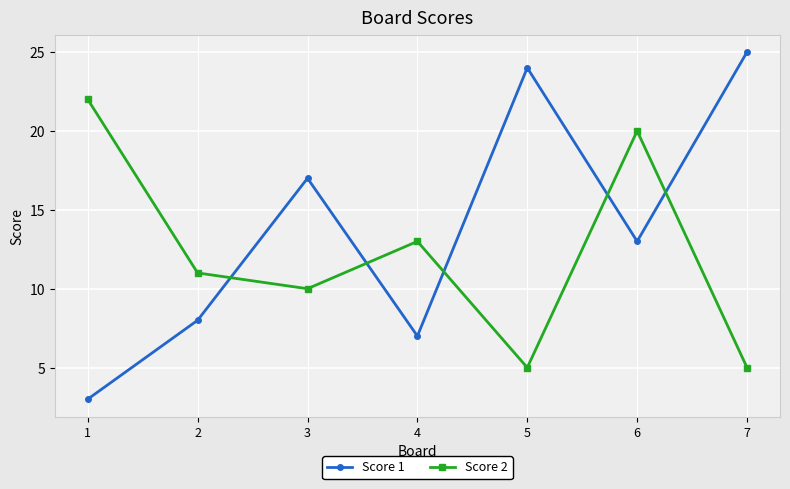

True or false: Score 1 has a value of 5 at 6.

False